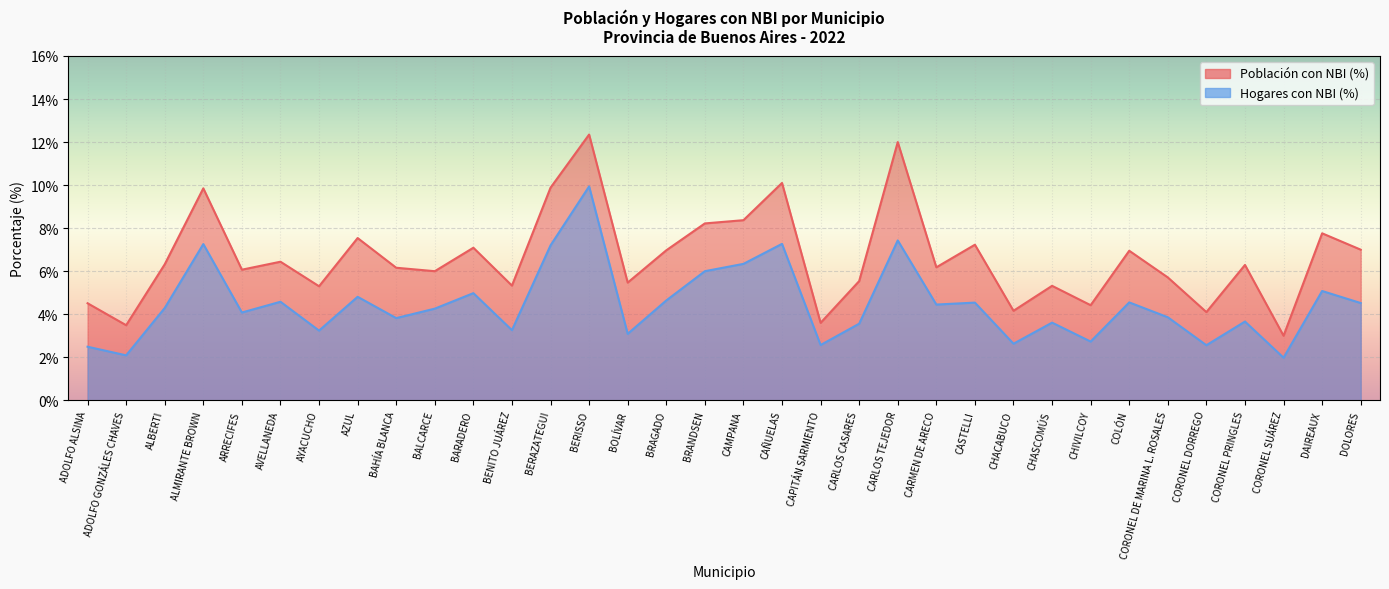

At how many categories does at least one series exceed 4?

31